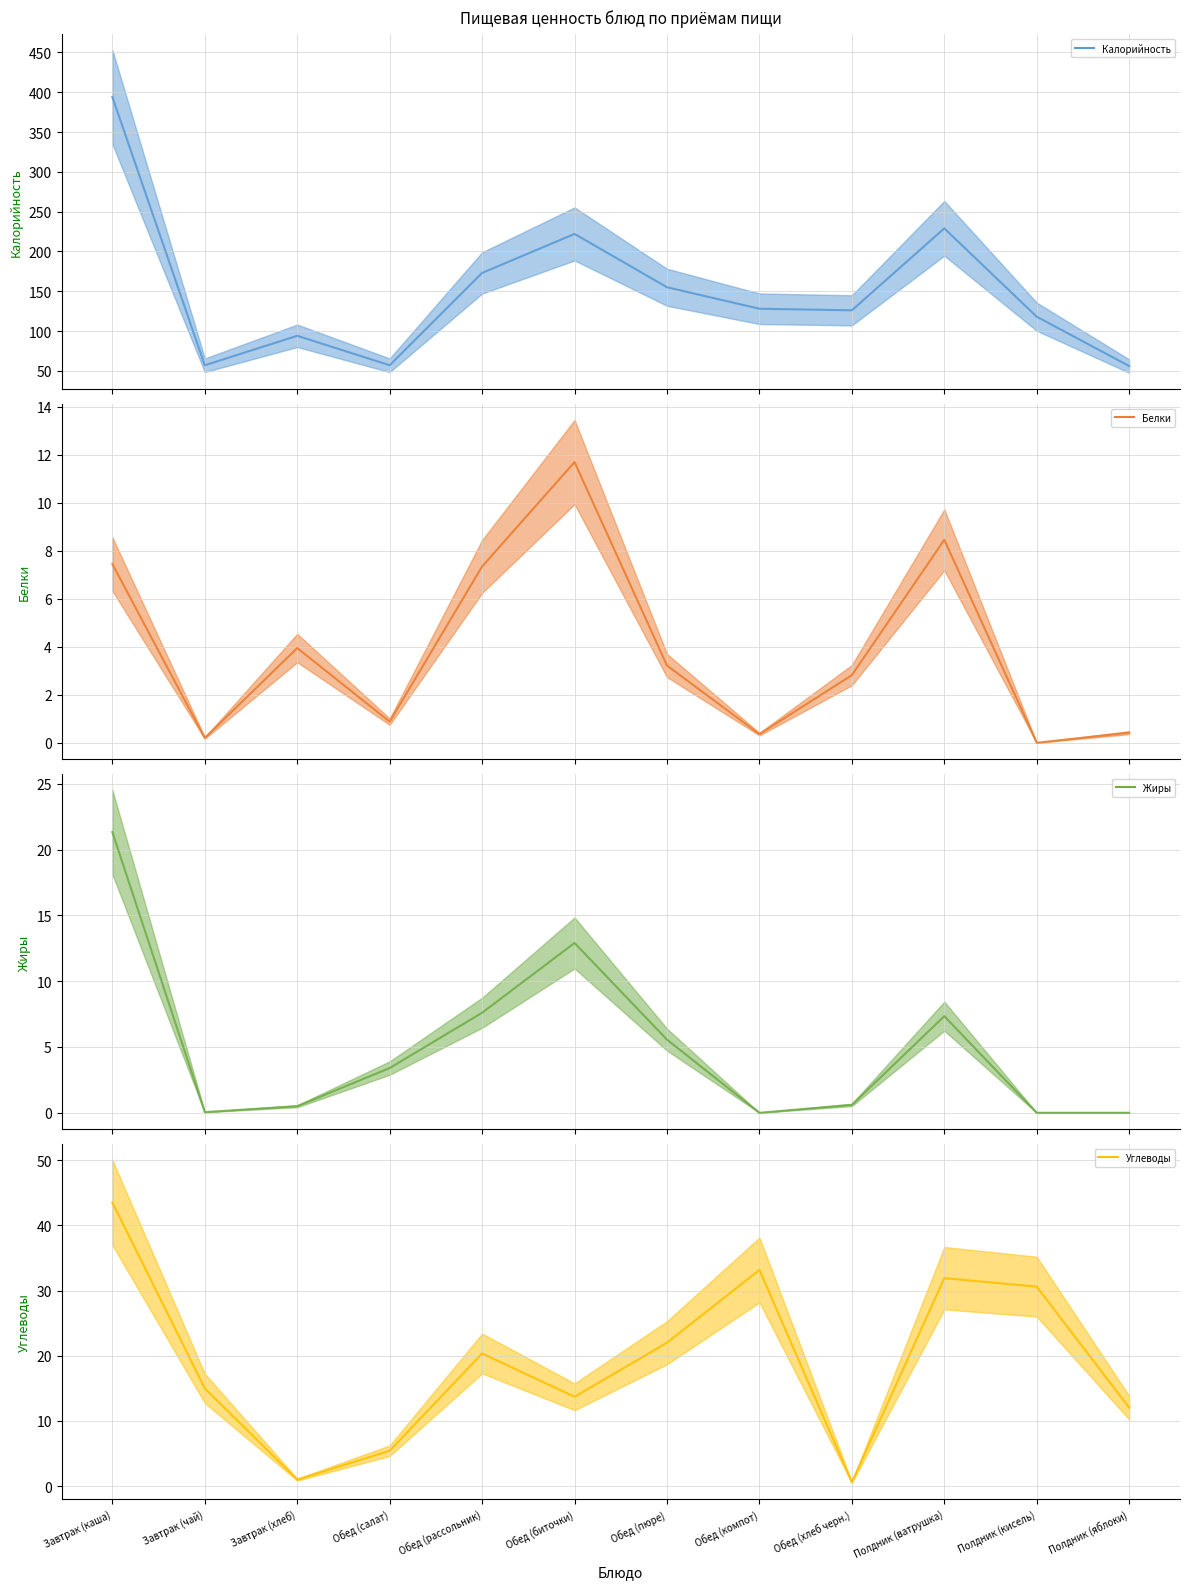

The Жиры (mean) series shows 0.0 at Полдник (яблоки). True or false?

True